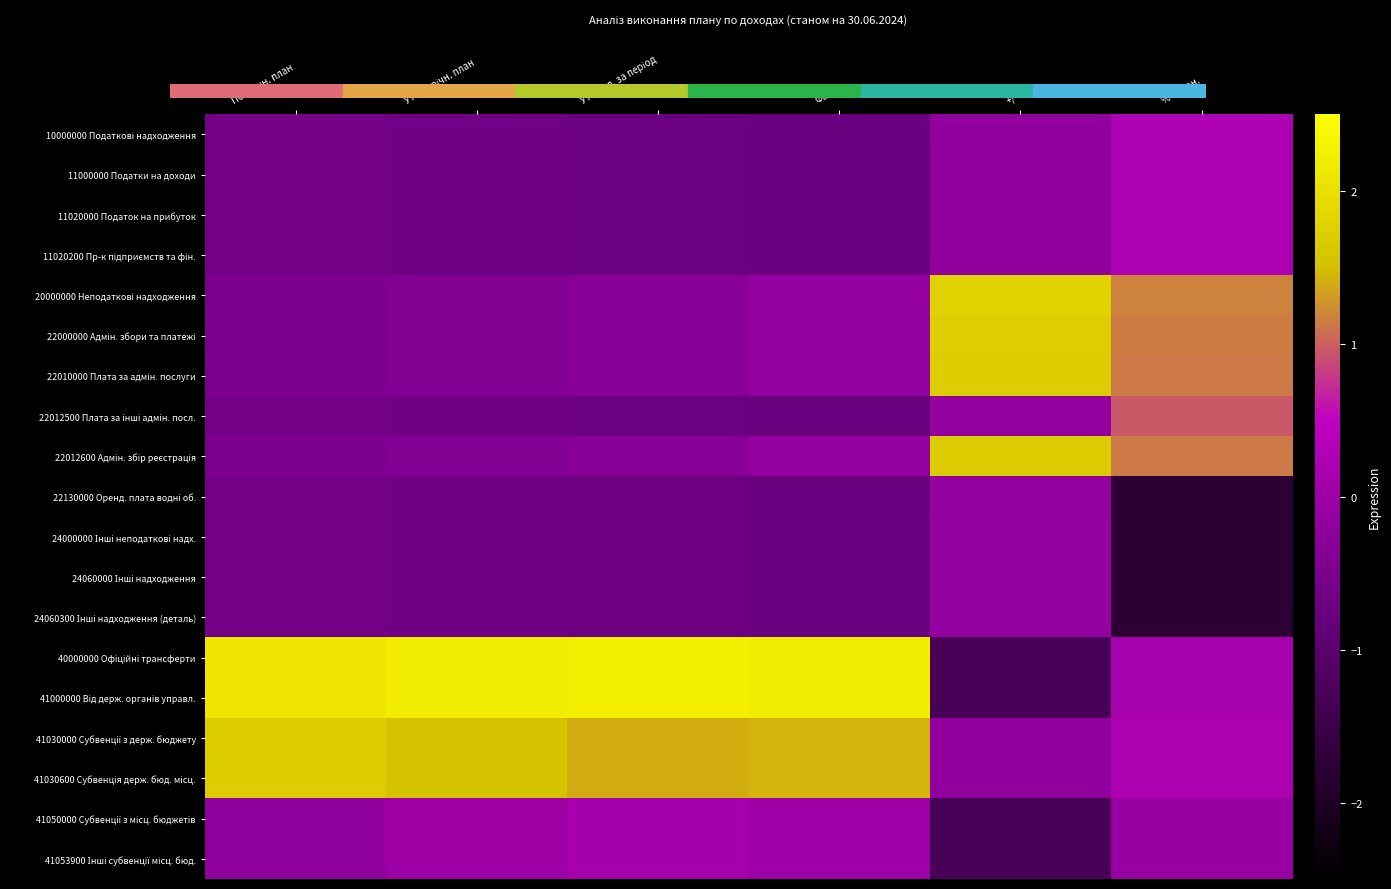

Which series changed the most between Уточн.річн. план and Уточ.пл. за період?

41030000 Субвенції з держ. бюджету